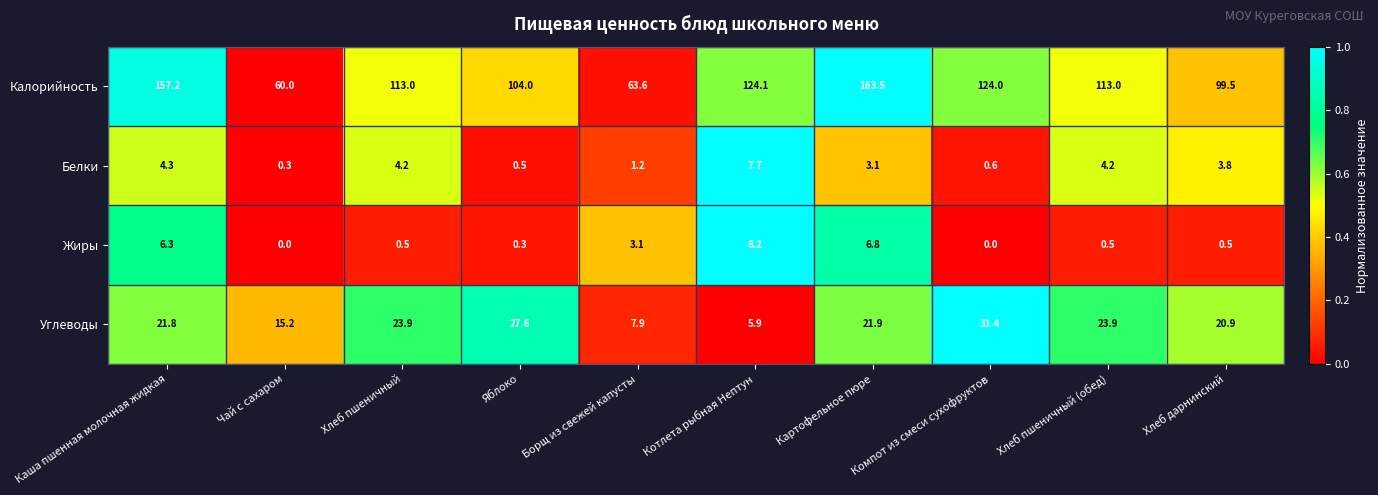

Which category has the lowest value in the Белки series?

Чай с сахаром